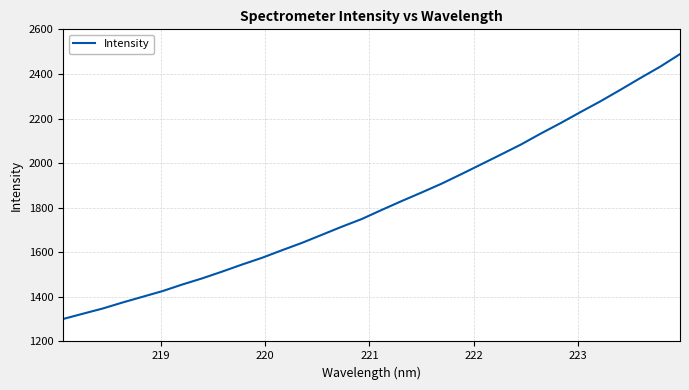

What is the difference between the maximum and minimum values?

1188.2